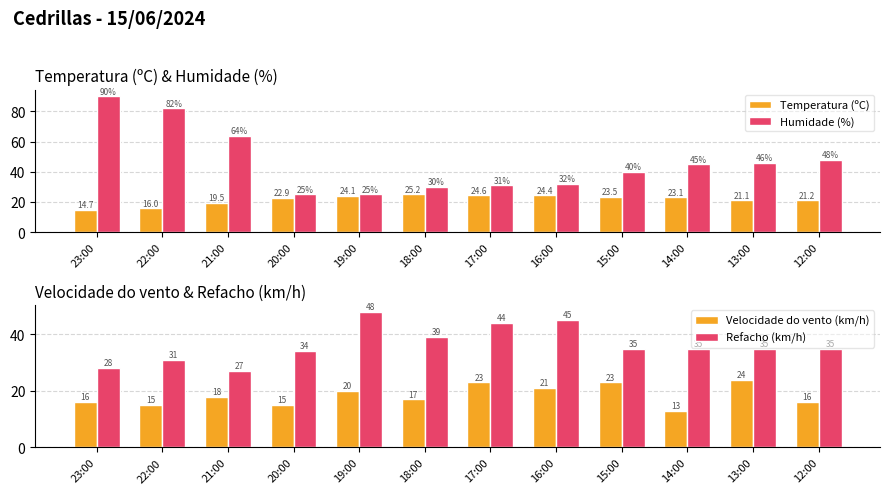

What is the average value of the Temperatura (ºC) series?

21.7